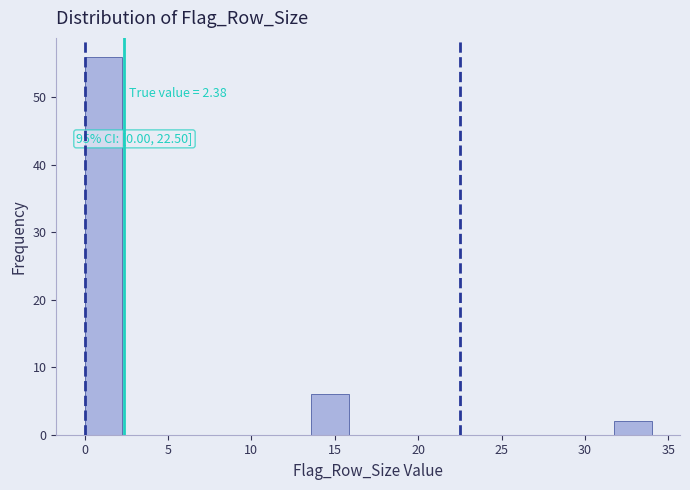

Over which range of the x-axis is the bar tallest?

0.0 to 2.5